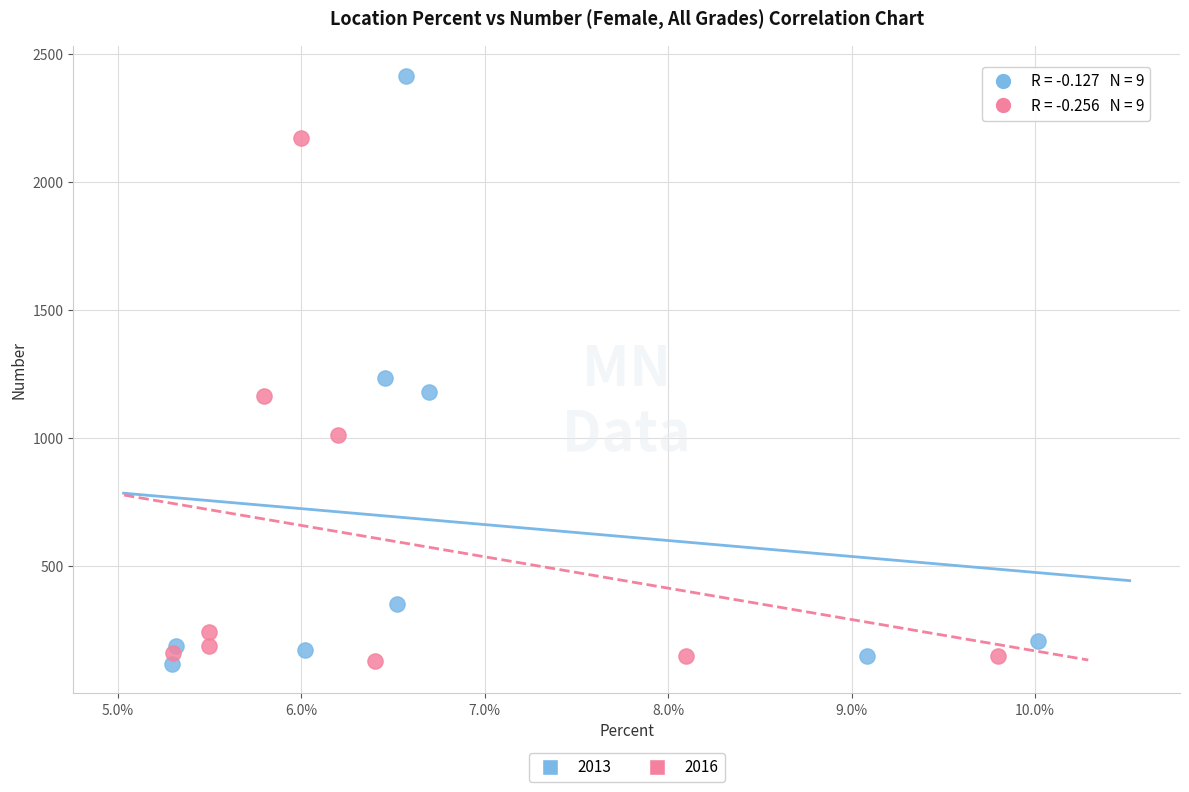

What are all the series names shown in the legend?

2013, 2016